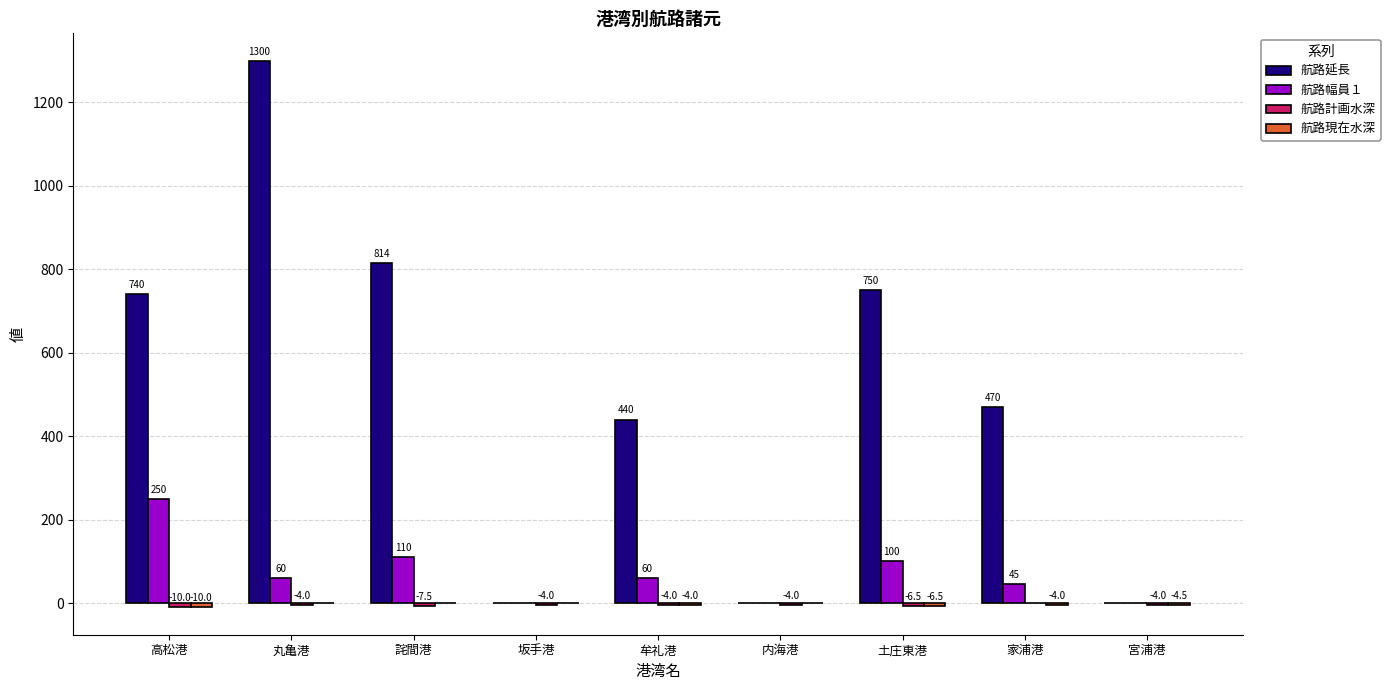

Where is 航路延長 nearest to the value 650?

高松港